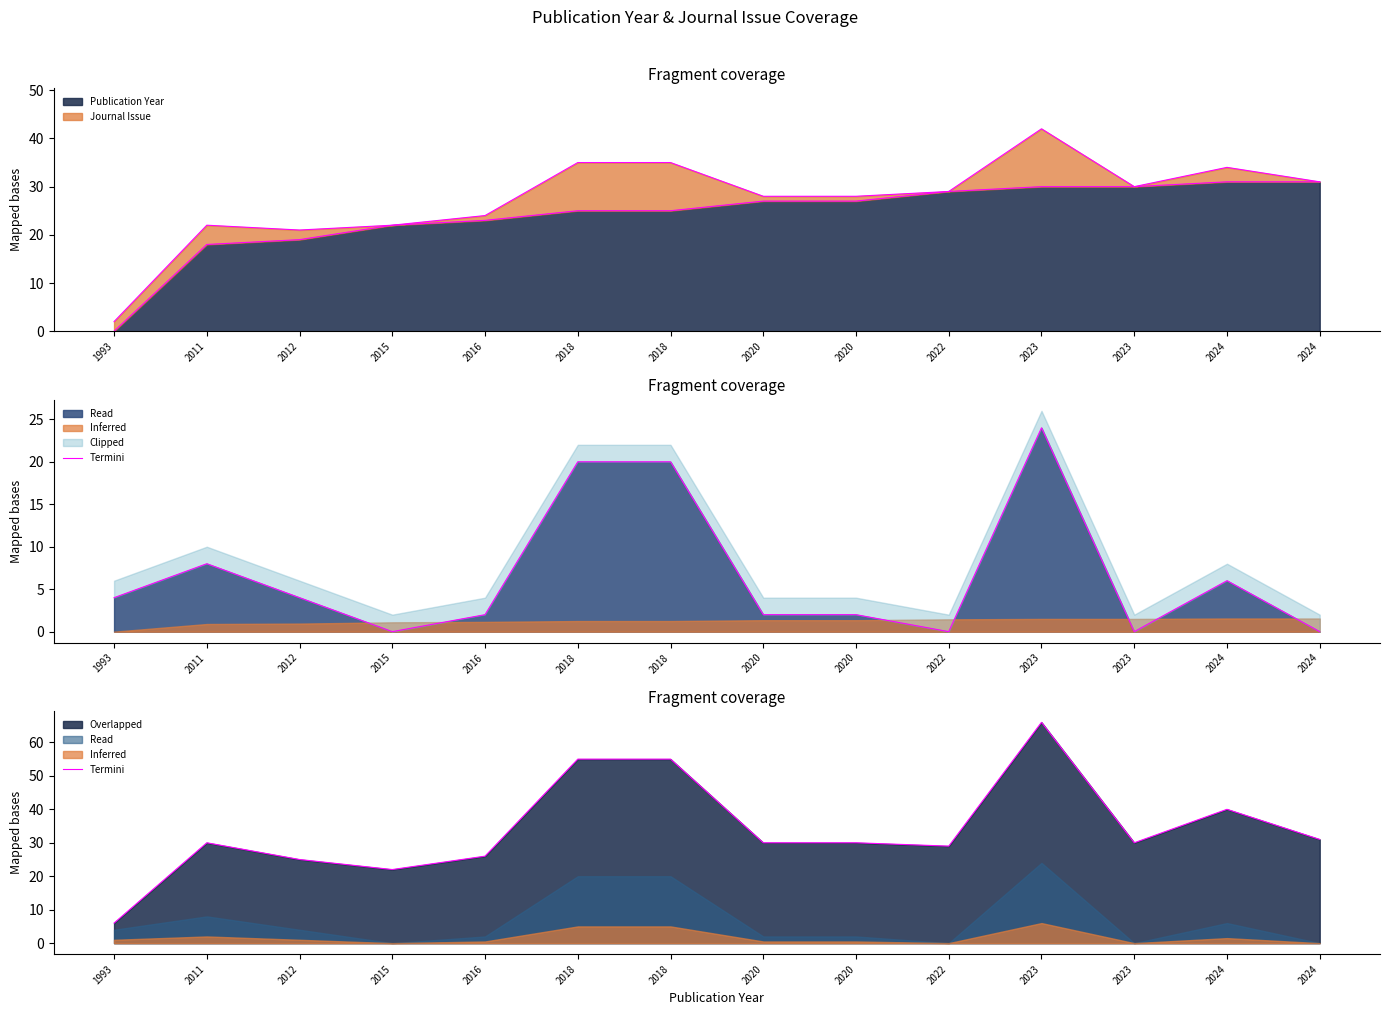

Rank the categories by value from highest to lowest.

2023, 2018, 2018, 2024, 2024, 2011, 2020, 2020, 2023, 2022, 2016, 2012, 2015, 1993